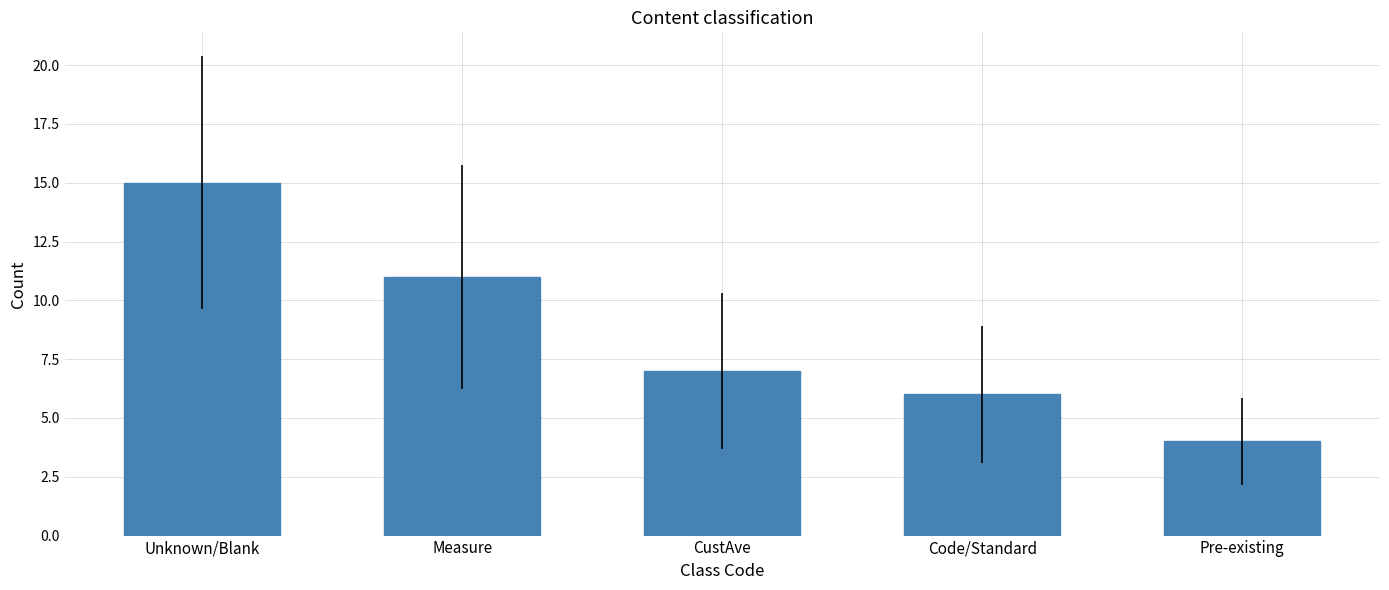

Does the chart contain stacked bars?

No